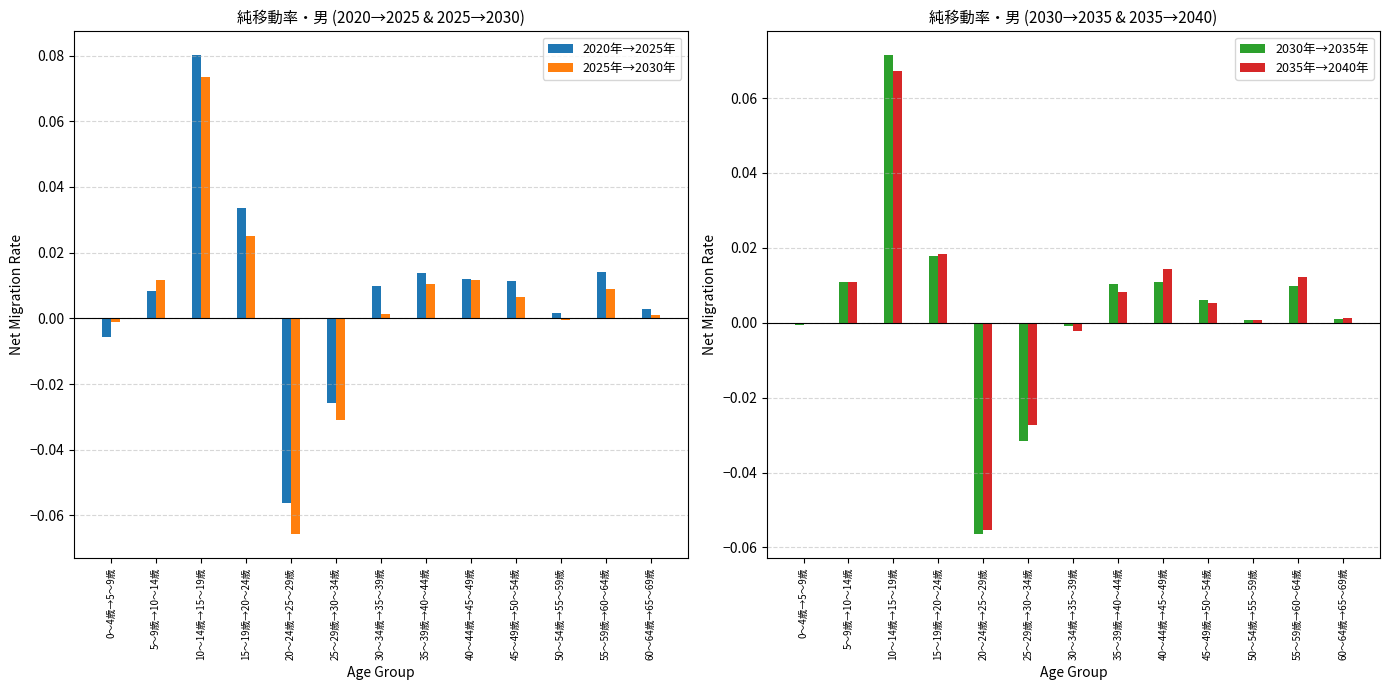

Which category has the highest value in the 2025年→2030年 series?

10～14歳→15～19歳